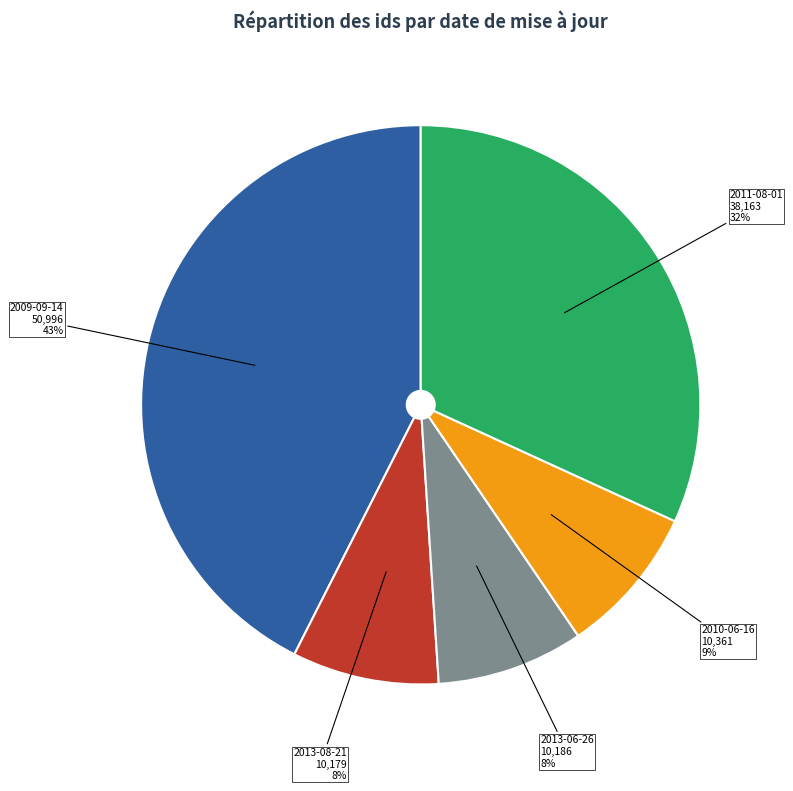

Is there any slice that represents more than half of the pie?

No